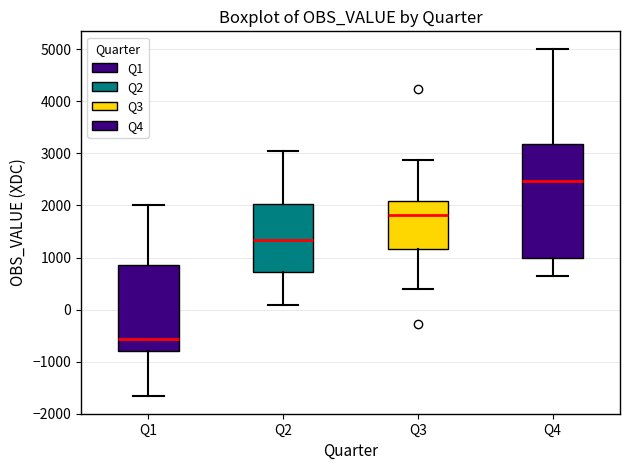

Which box is the tallest, from its lower edge to its upper edge?

Q4